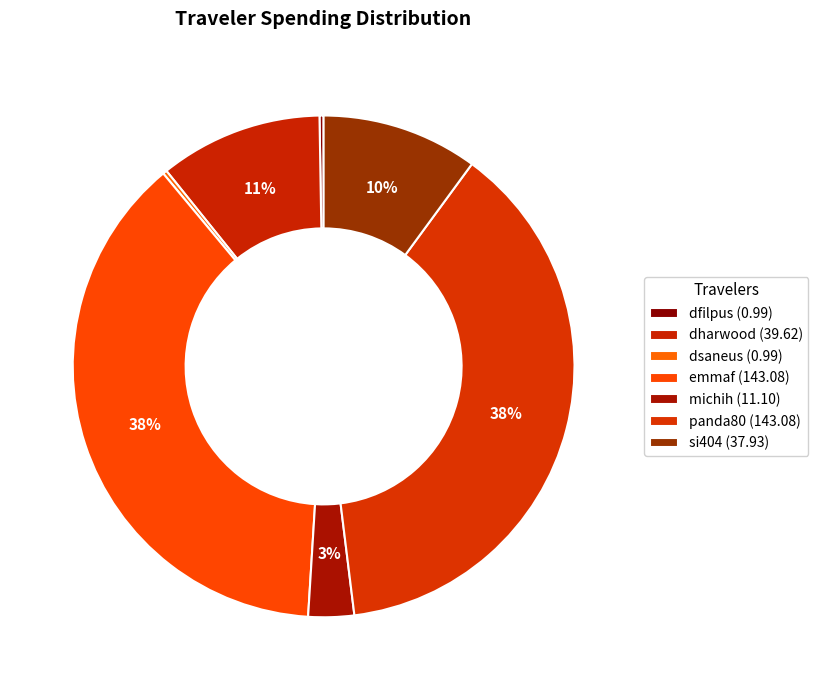

Does dfilpus represent more than half of the total?

No